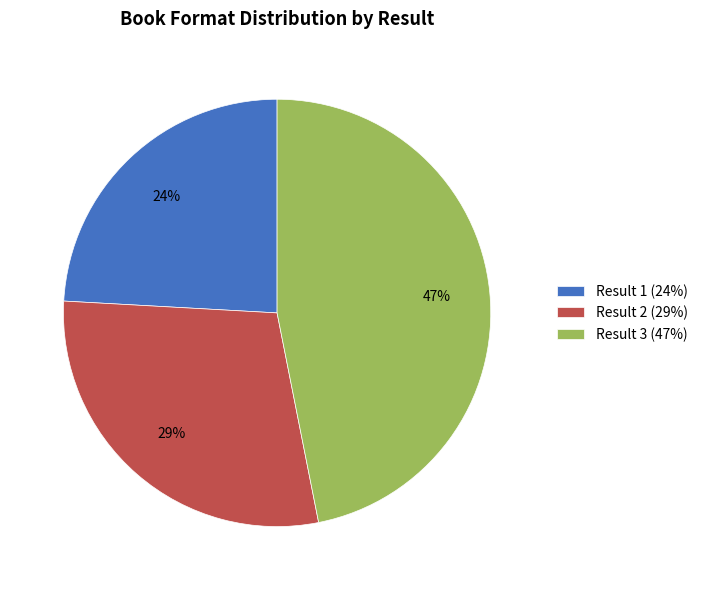

Does any single category account for the majority?

No